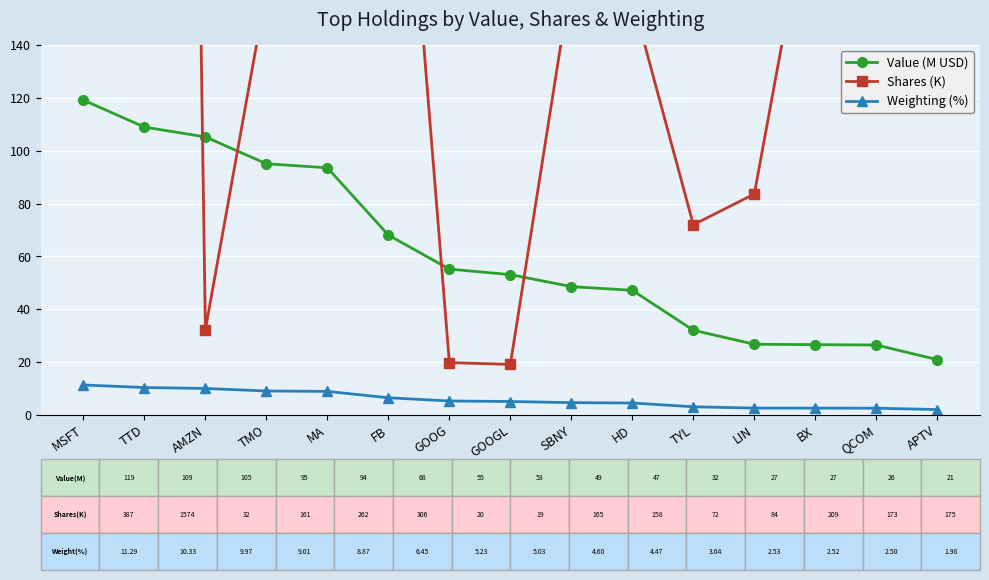

Which series has the largest total across all categories?

Shares (K)